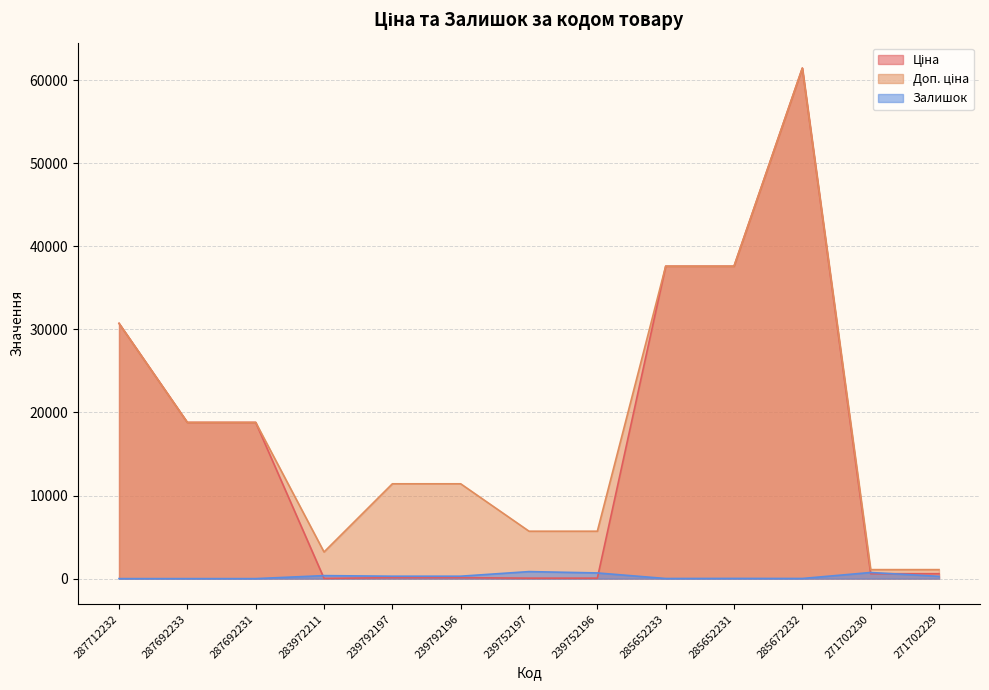

At which category is the sum across all series the highest?

285672232